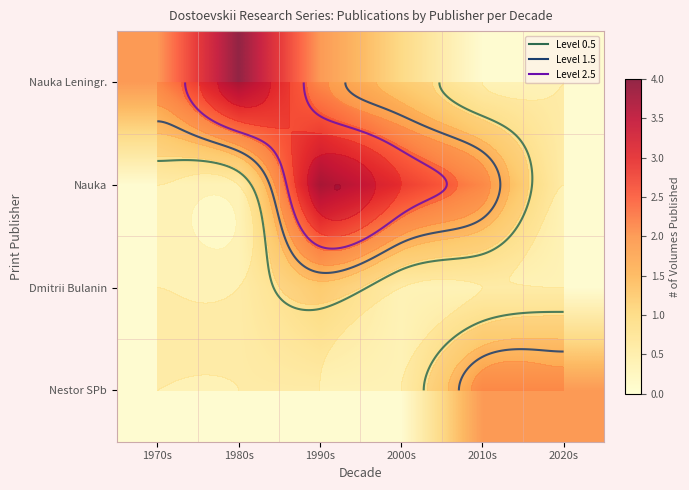

List the labels in order of Dmitrii Bulanin value, largest first.

1990s, 1970s, 1980s, 2000s, 2010s, 2020s